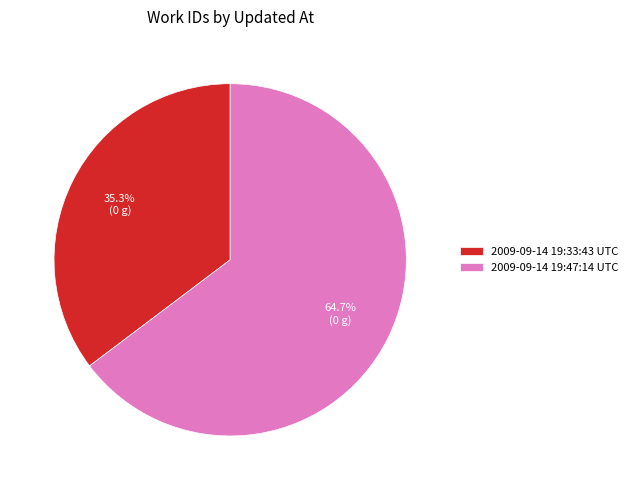

Between 2009-09-14 19:47:14 UTC and 2009-09-14 19:33:43 UTC, which is larger?

2009-09-14 19:47:14 UTC